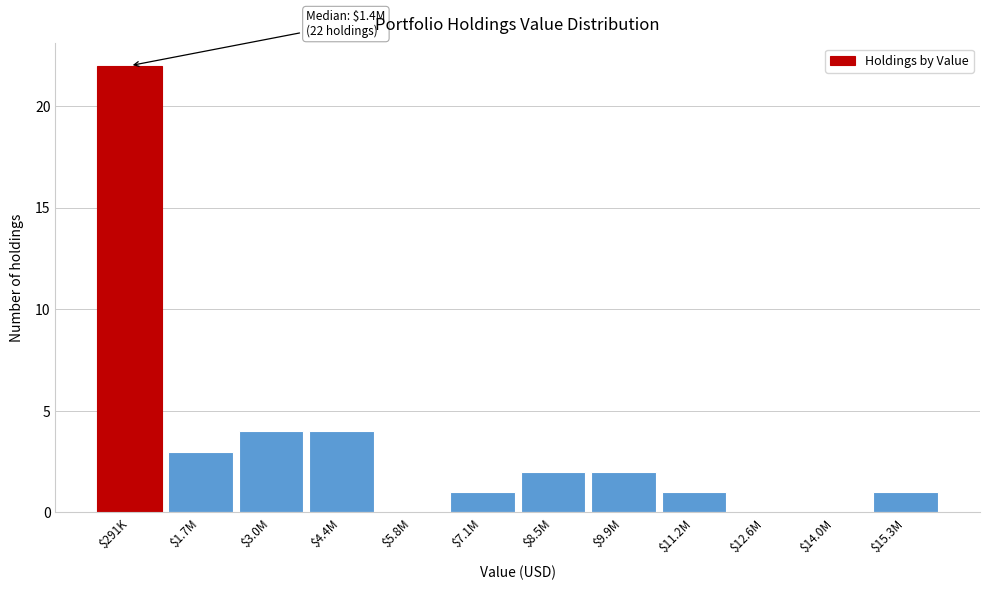

True or false: the data shows 4 at $4.4M.

True